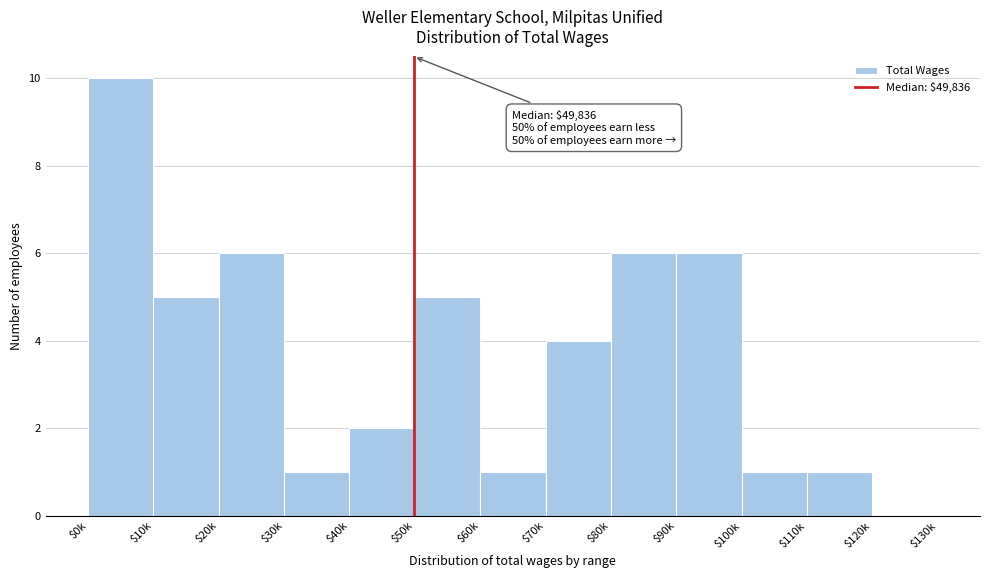

The chart shows a value of 10 at $80k. True or false?

False